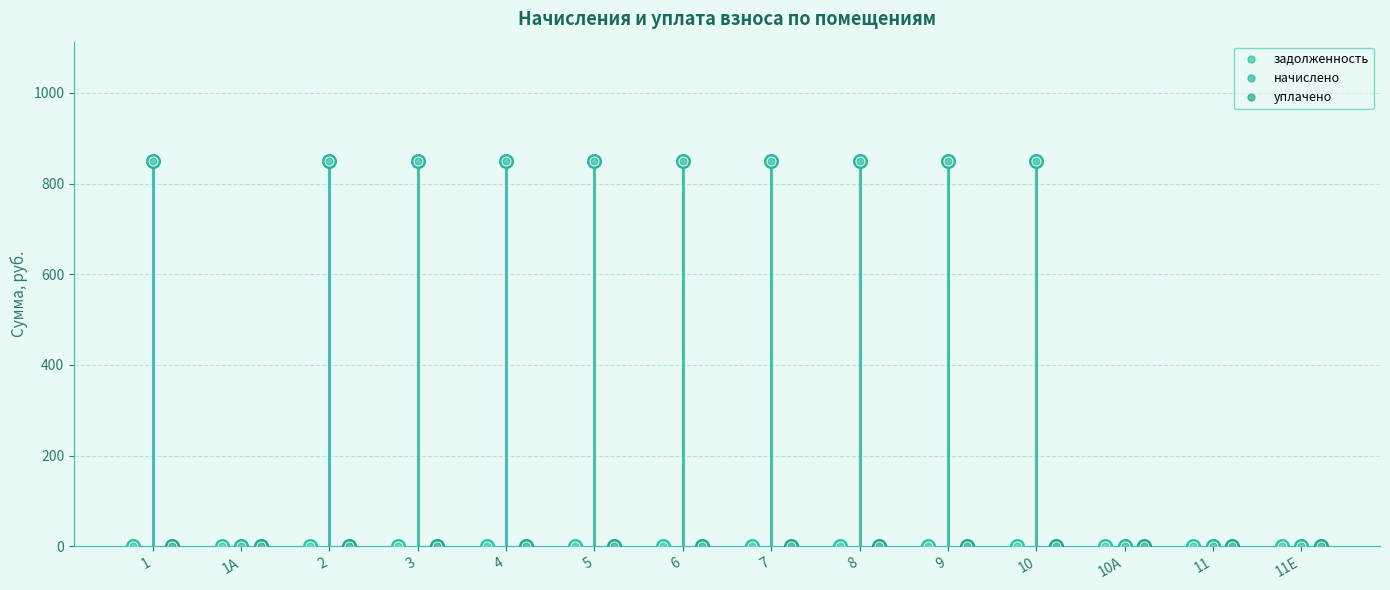

What is the difference between the second highest and minimum values in the начислено series?

850.5